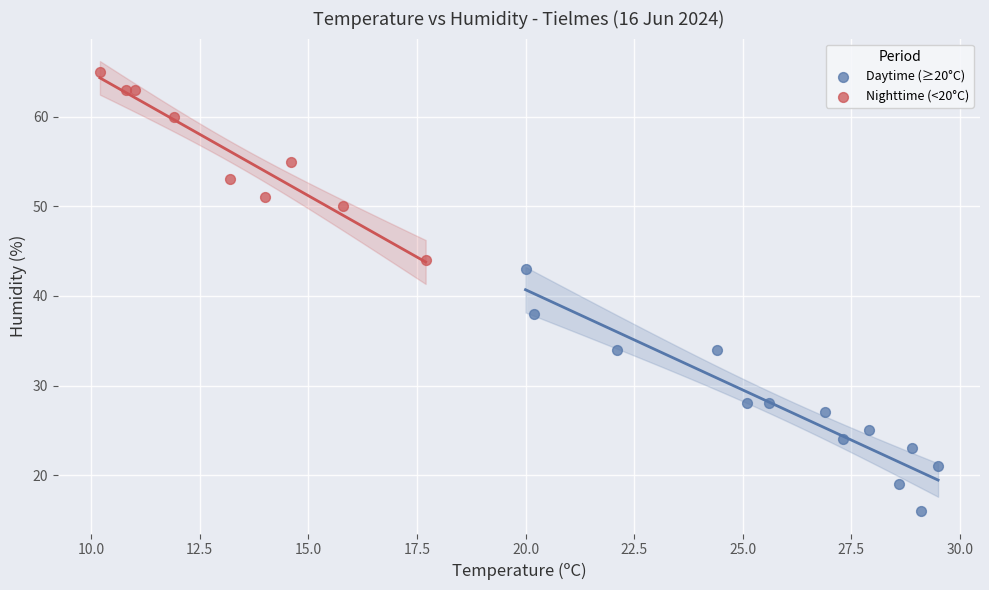

Which series has the widest spread of Y values?

Daytime (≥20°C)